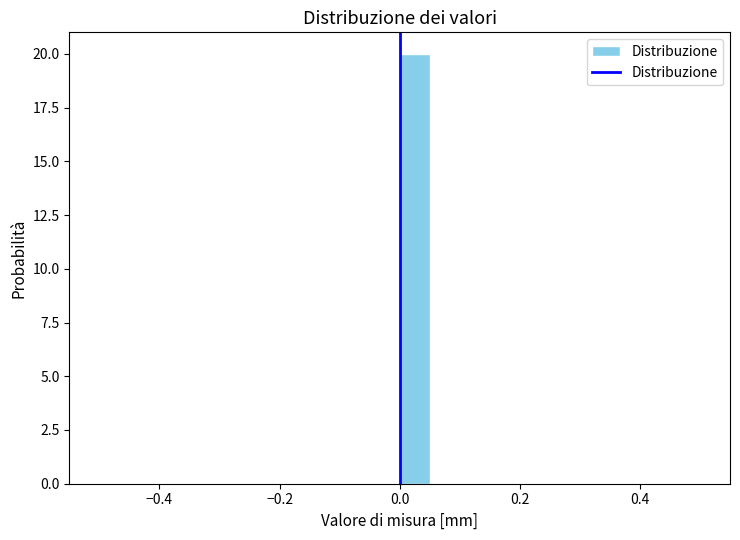

Around what value on the x-axis is the tallest bar? Give the approximate position of its centre, as read against the axis.

0.02